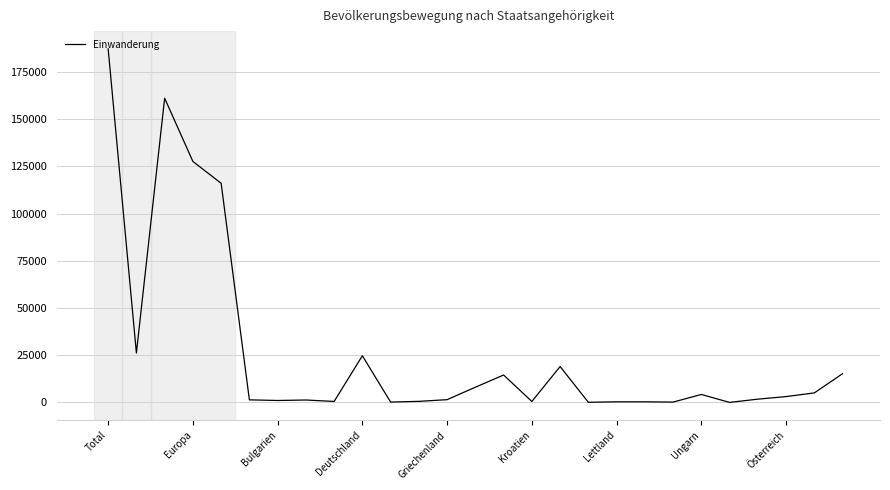

What is the greatest value displayed?

187326